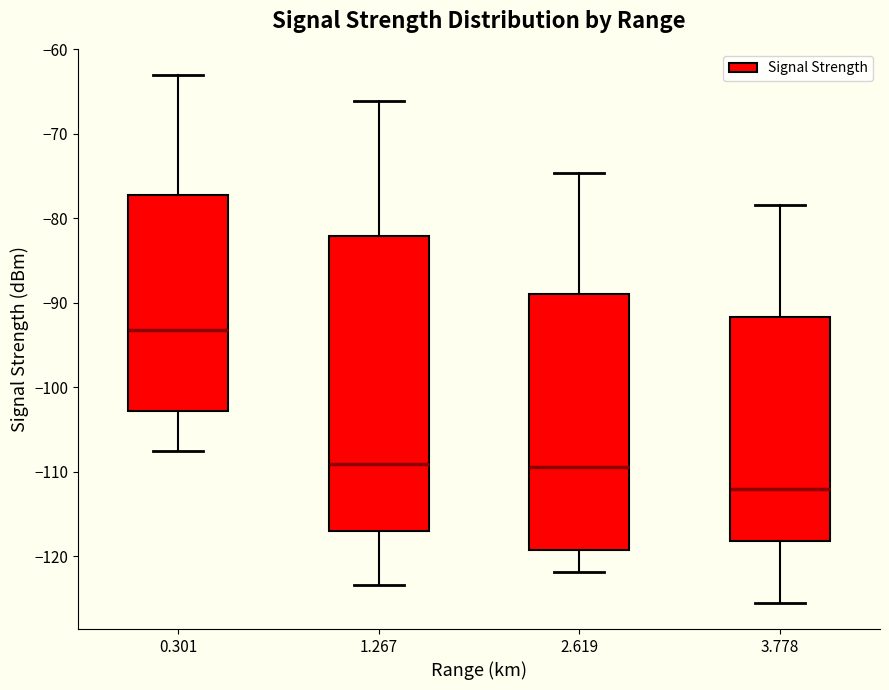

Where does the lower whisker of the box at x = 1.267 end on the y-axis? The values are not printed on the chart, so give them approximately, as read against the axis.

-123